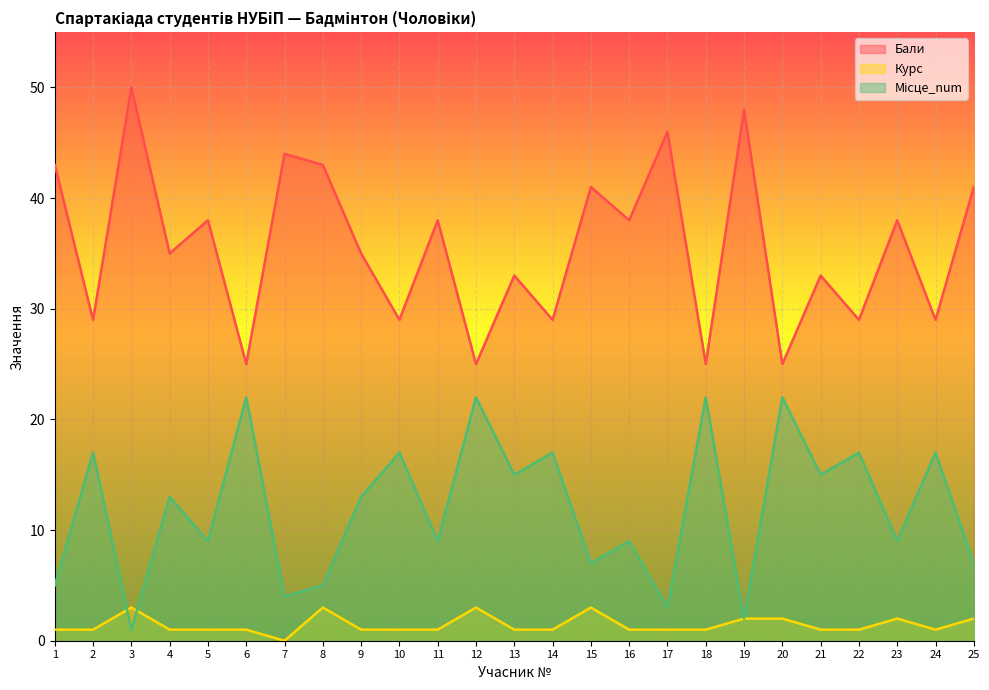

At which label does Курс first exceed 1?

3